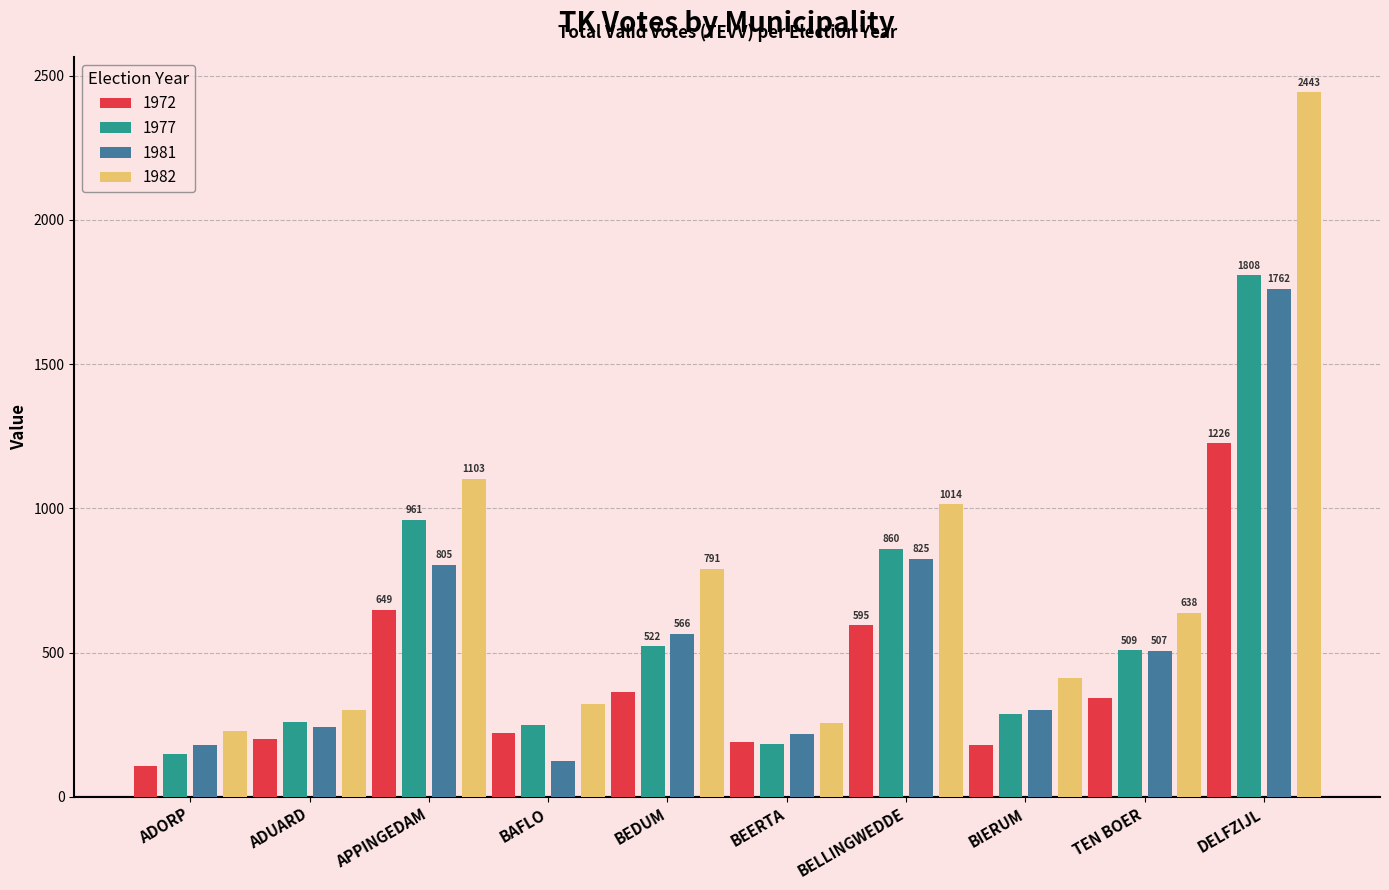

Is the value of 1982 at BEERTA greater than the value of 1972 at BIERUM?

Yes